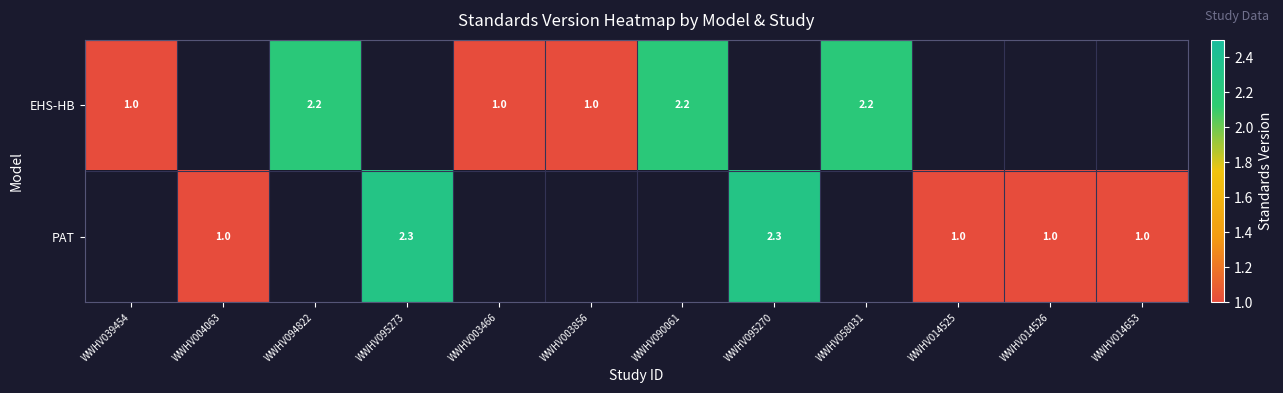

The EHS-HB series shows 3.2 at WWHV058031. True or false?

False